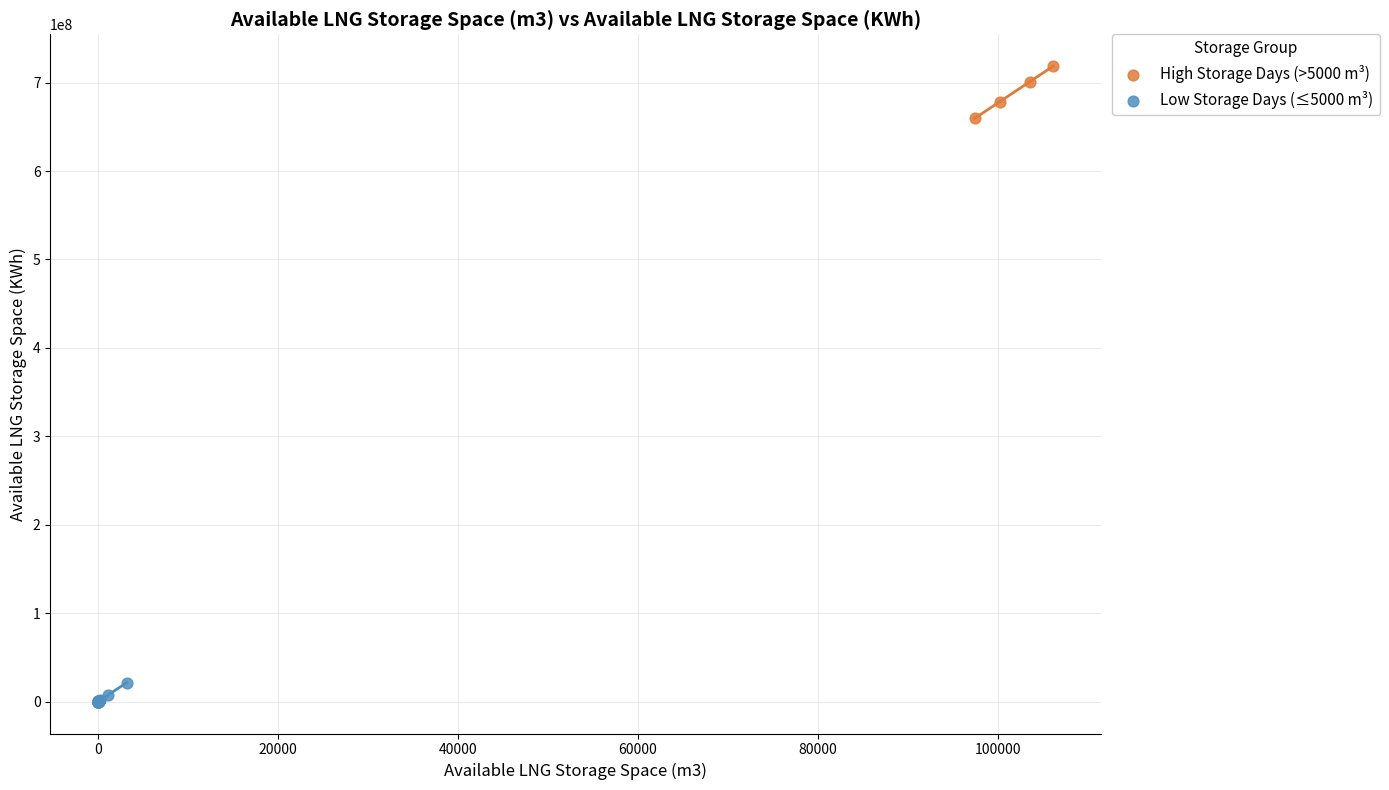

Which series reaches the minimum Y coordinate?

Low Storage Days (≤5000 m³)